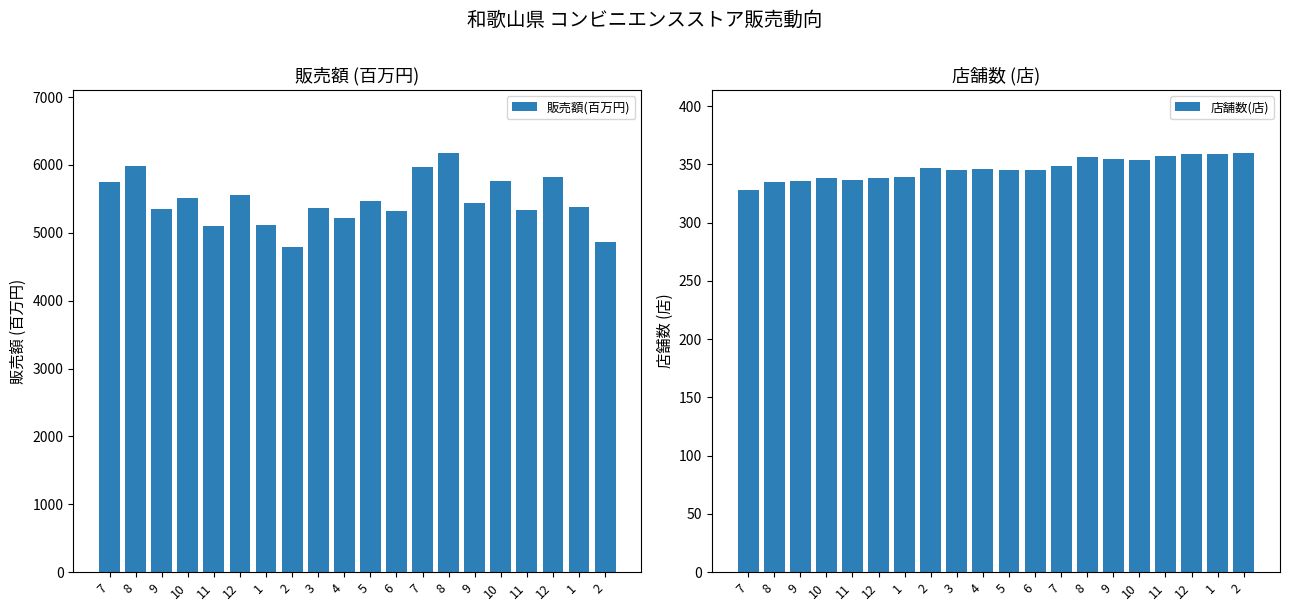

What is the difference between the highest and lowest values at 8?

5650